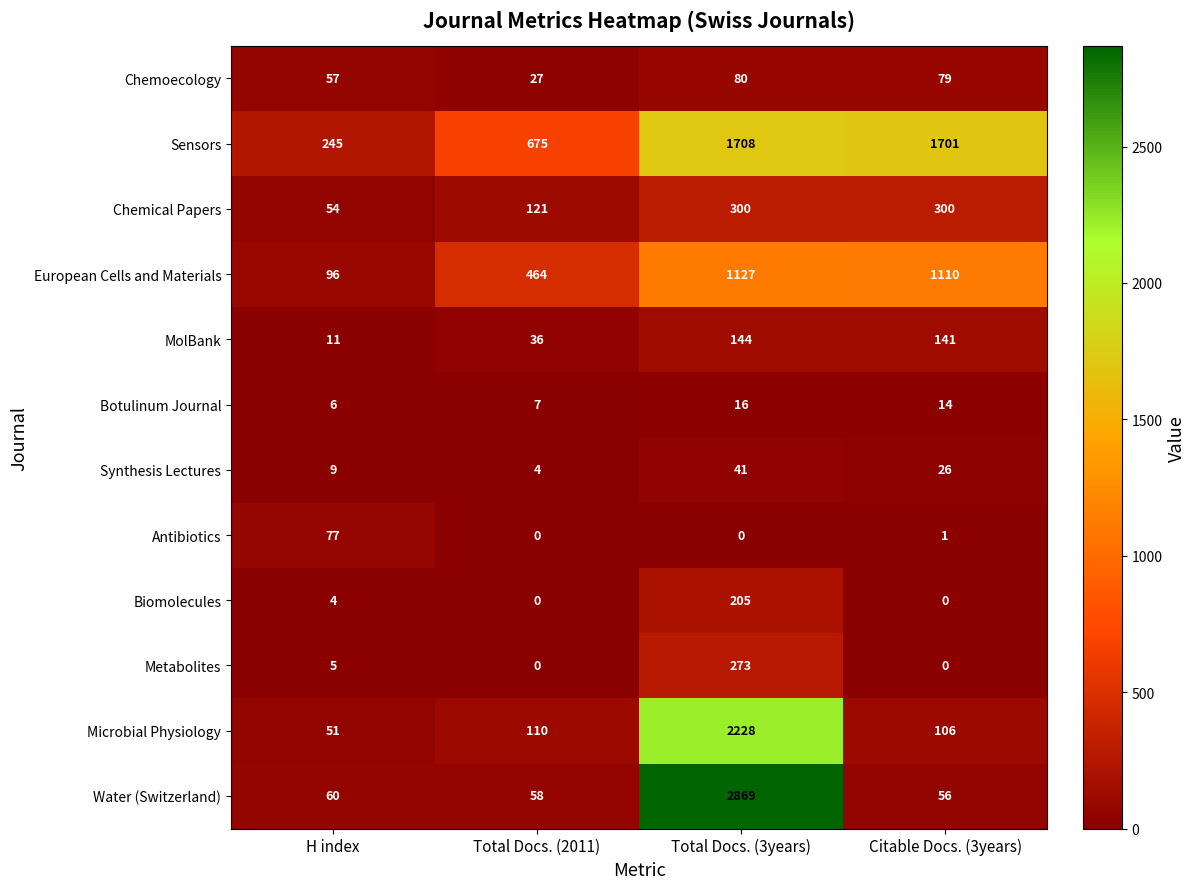

How many series are shown in this chart?

12